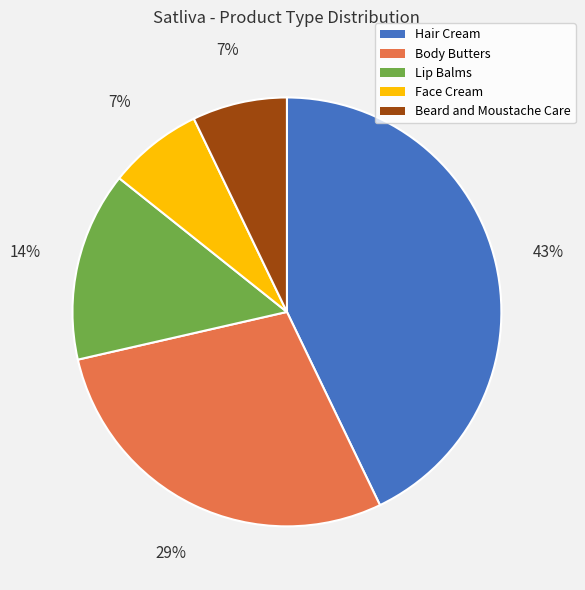

The Face Cream slice represents 1% of the pie. True or false?

False